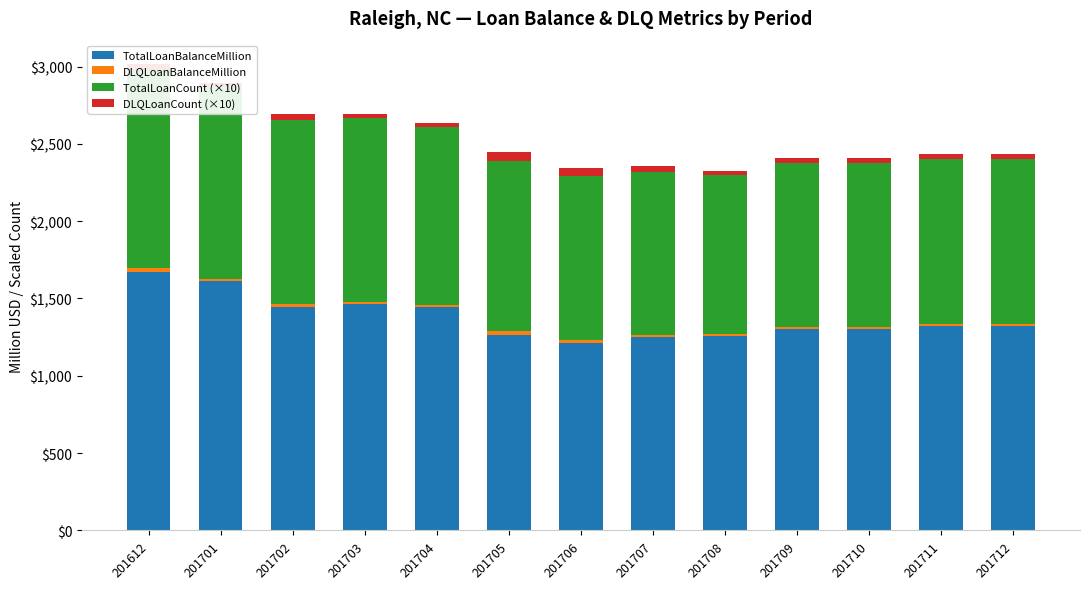

Which series has the largest range (max minus min)?

TotalLoanBalanceMillion